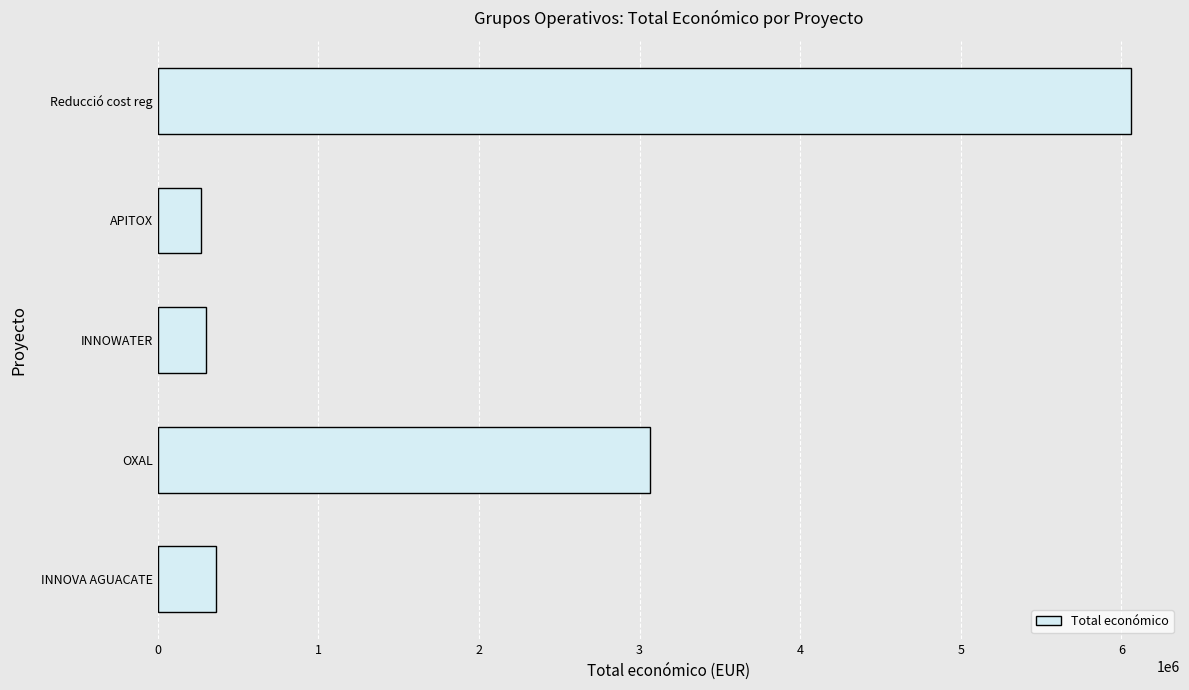

What is the average value?

2012628